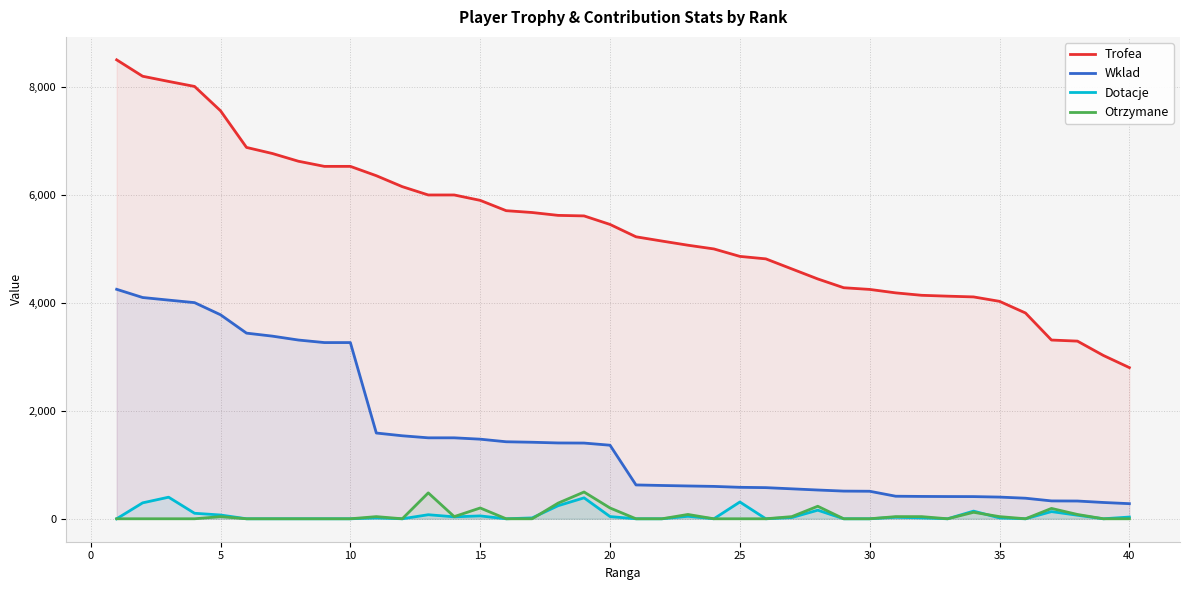

How many values in the Trofea series are below 5454?

20